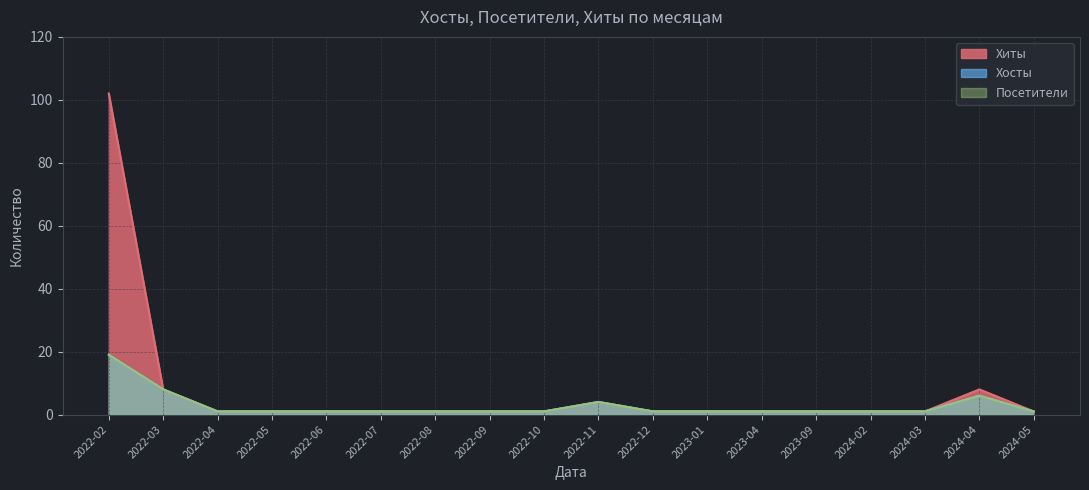

What position from the right is 2022-07?

13